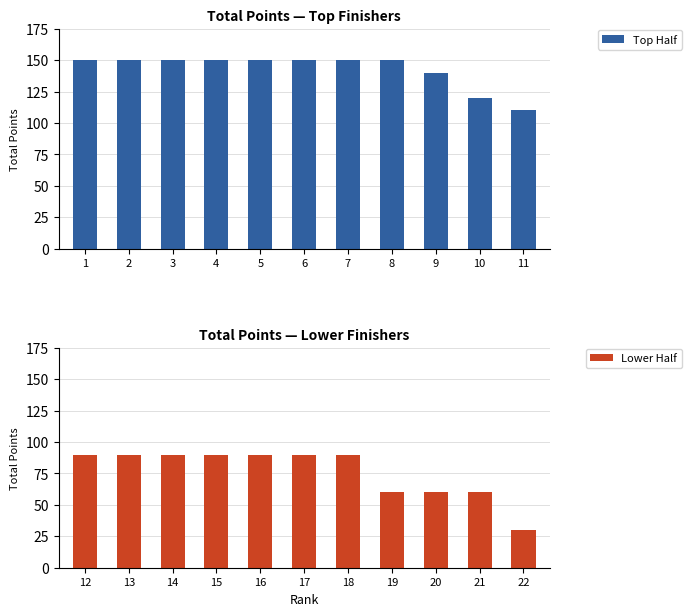

What is the value of the Top Half bar at the 10th from the left?

120